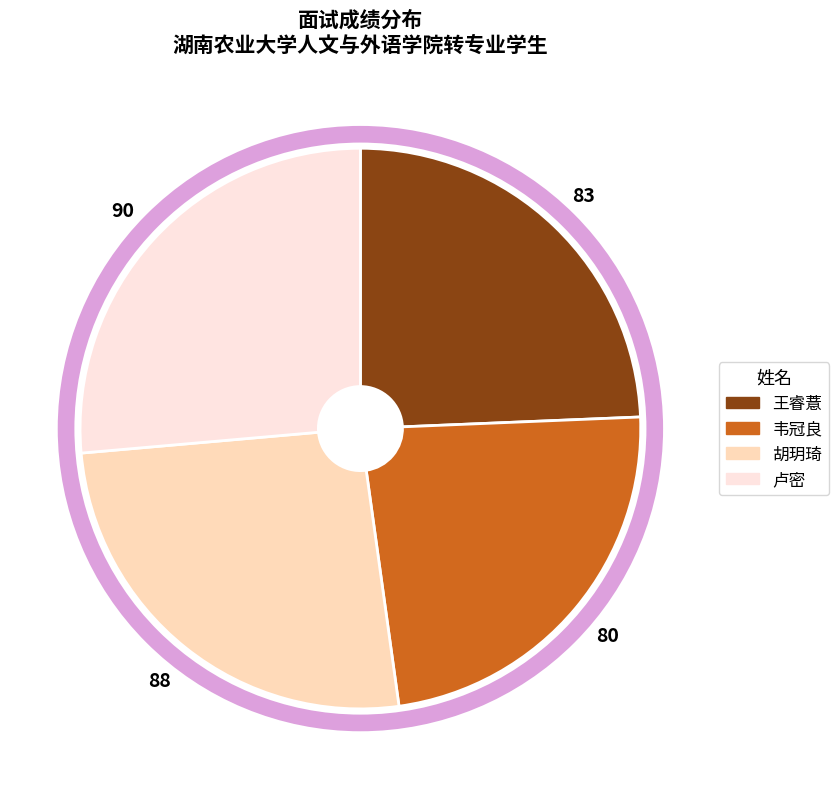

Rank the categories by value from lowest to highest.

韦冠良, 王睿薏, 胡玥琦, 卢密